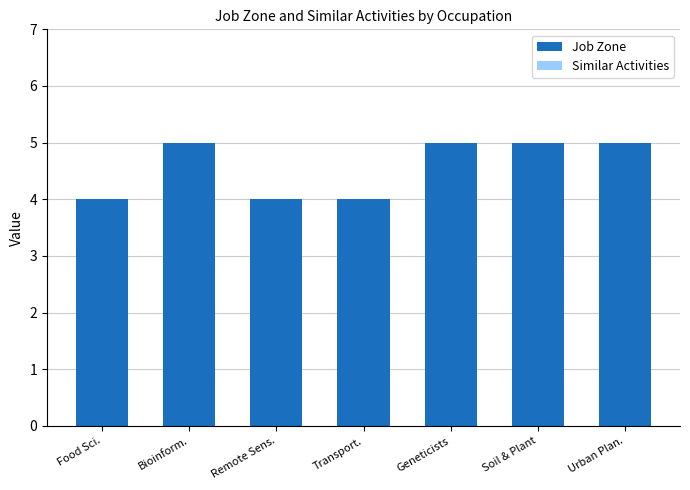

What is the sum of all values?

32